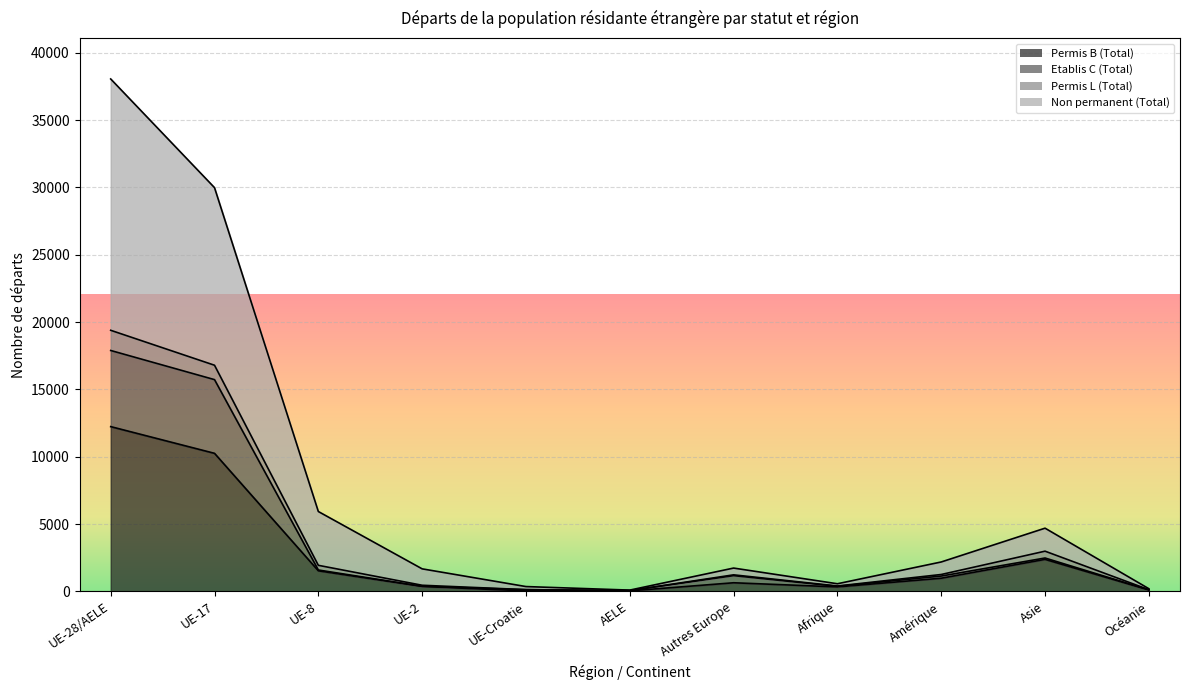

How many categories are shown in the chart?

11